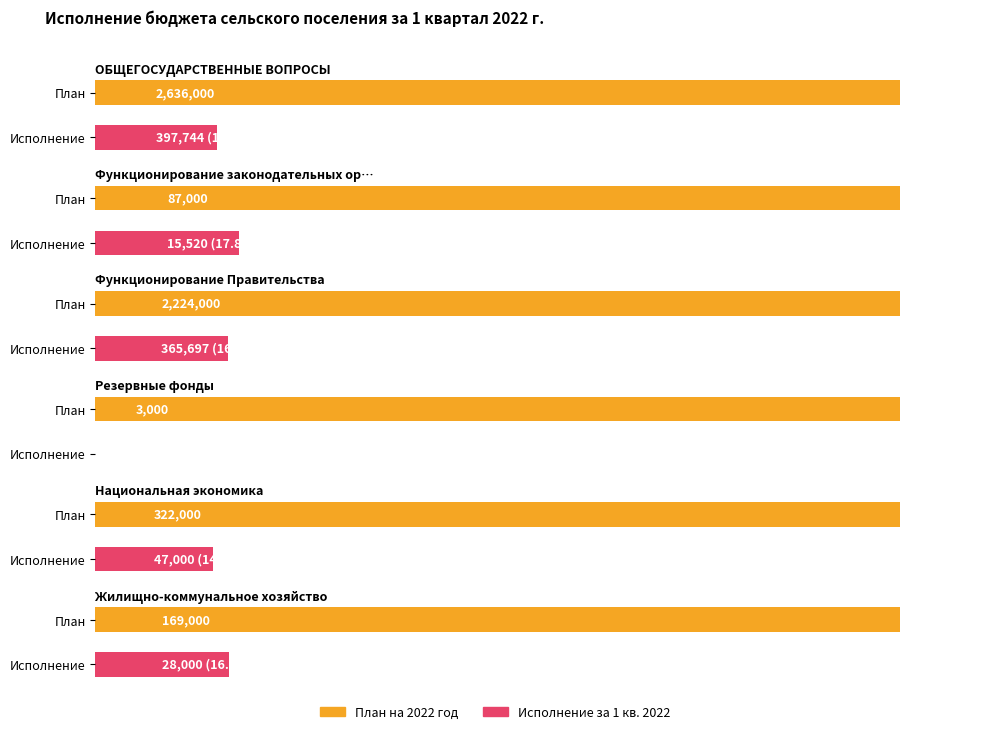

What is the average value of the План на 2022 год series?

906833